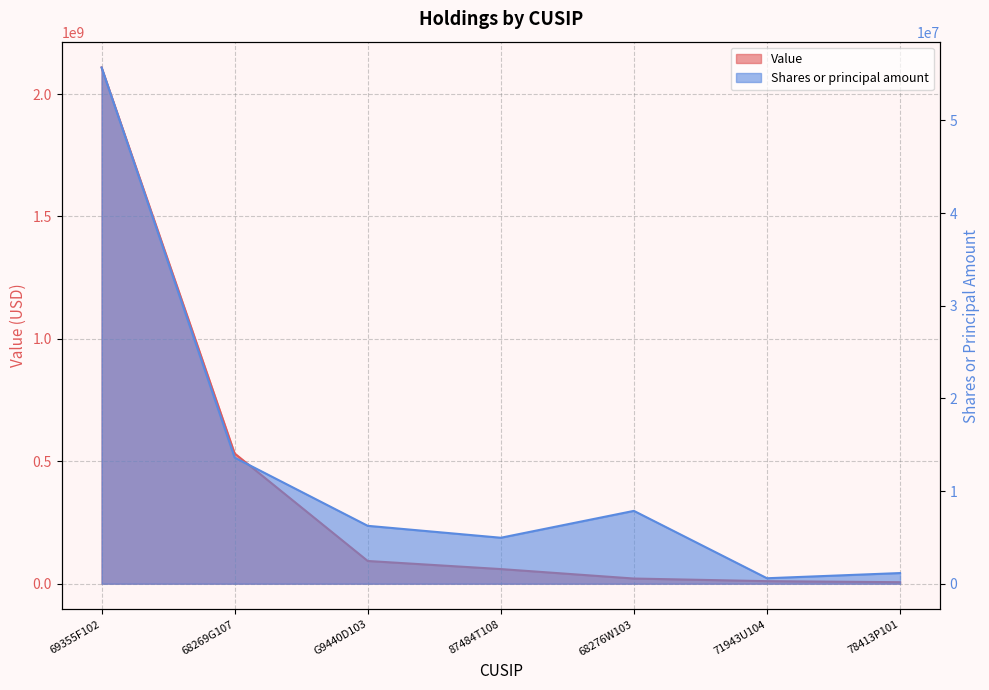

What is the label of the 3rd point from the right?

68276W103